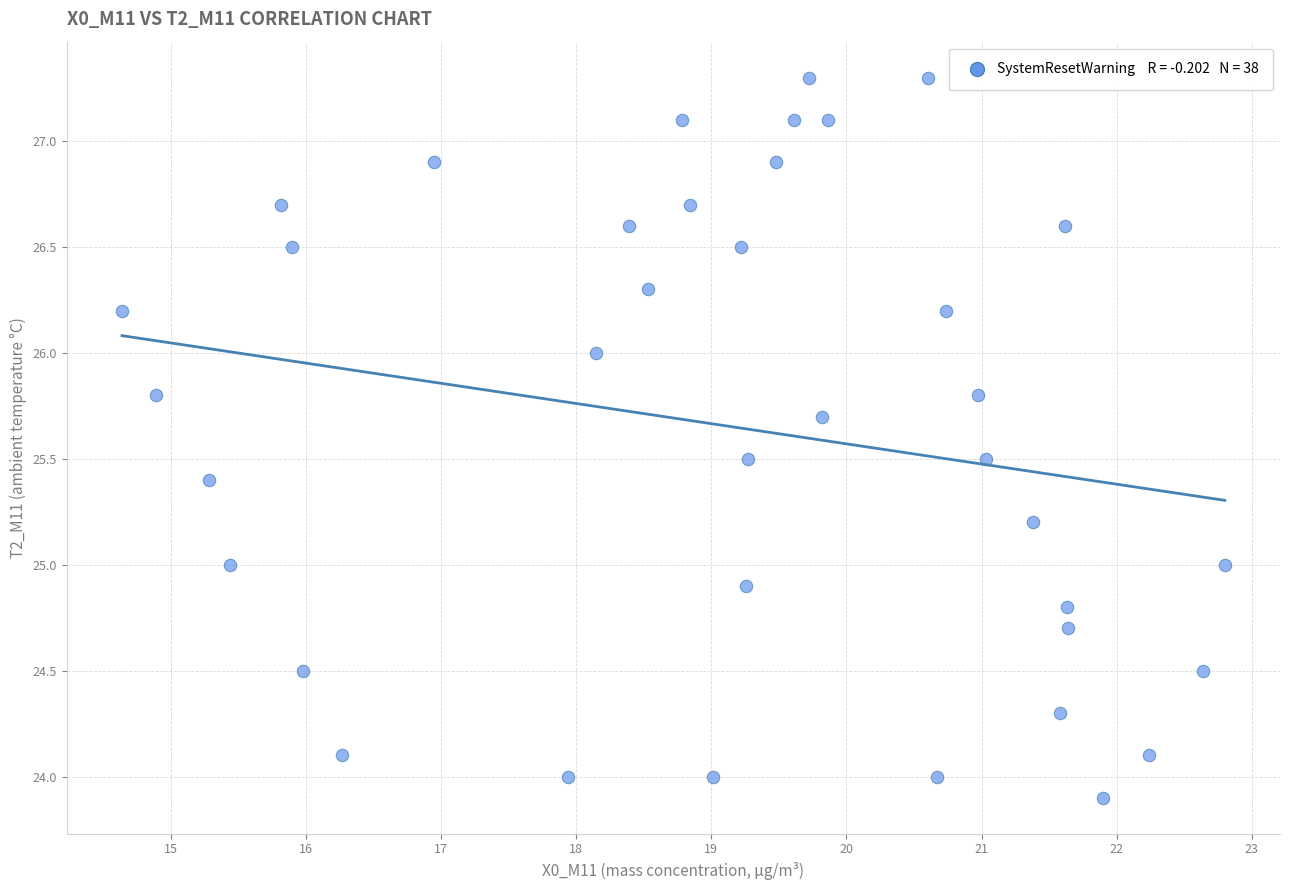

What is the range of Y values (max minus min)?

3.4